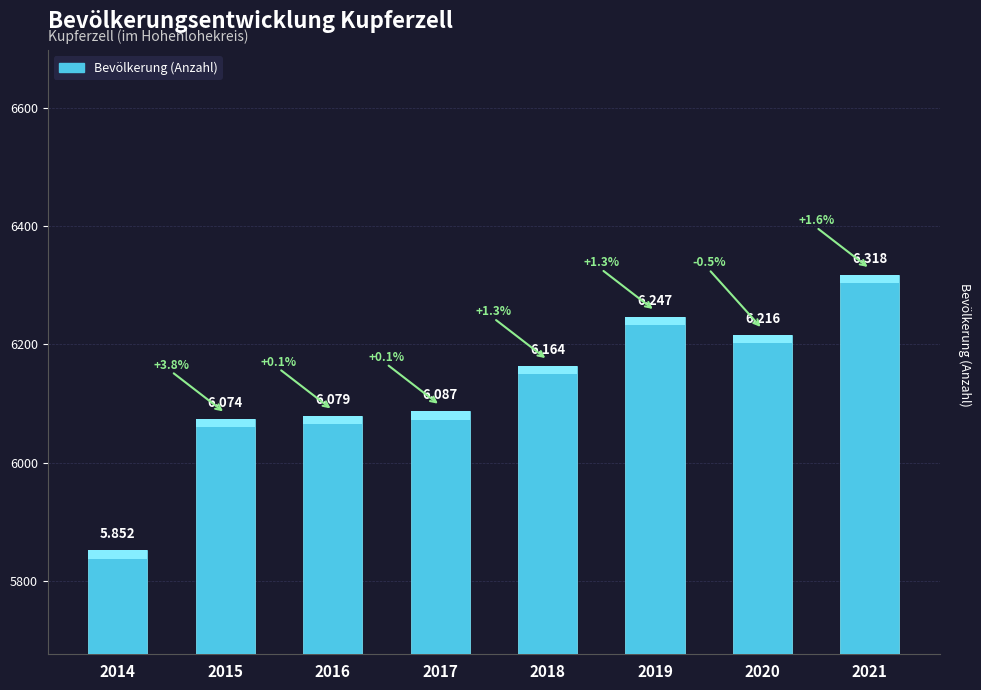

Between 2017 and 2016, which is larger?

2017